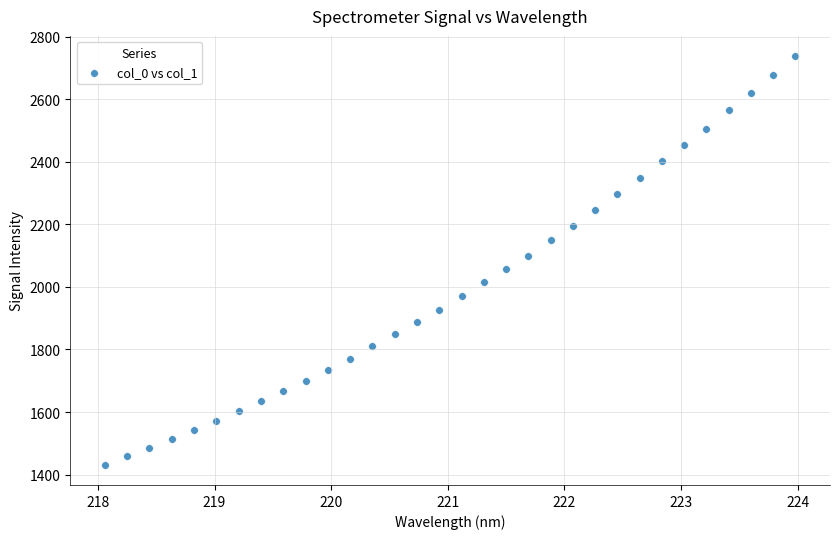

What is the range of X values (max minus min)?

5.9